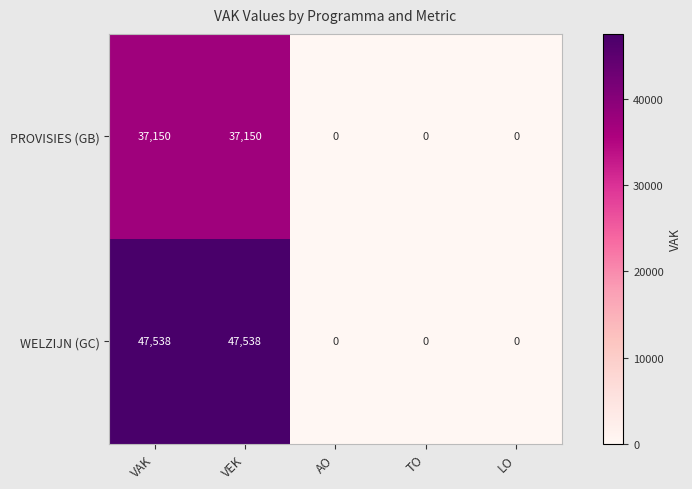

Is it true that PROVISIES (GB) equals 55674 at VAK?

False